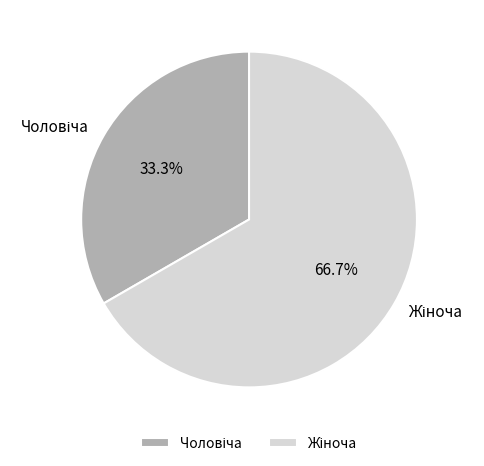

Is there a majority slice in this chart?

Yes